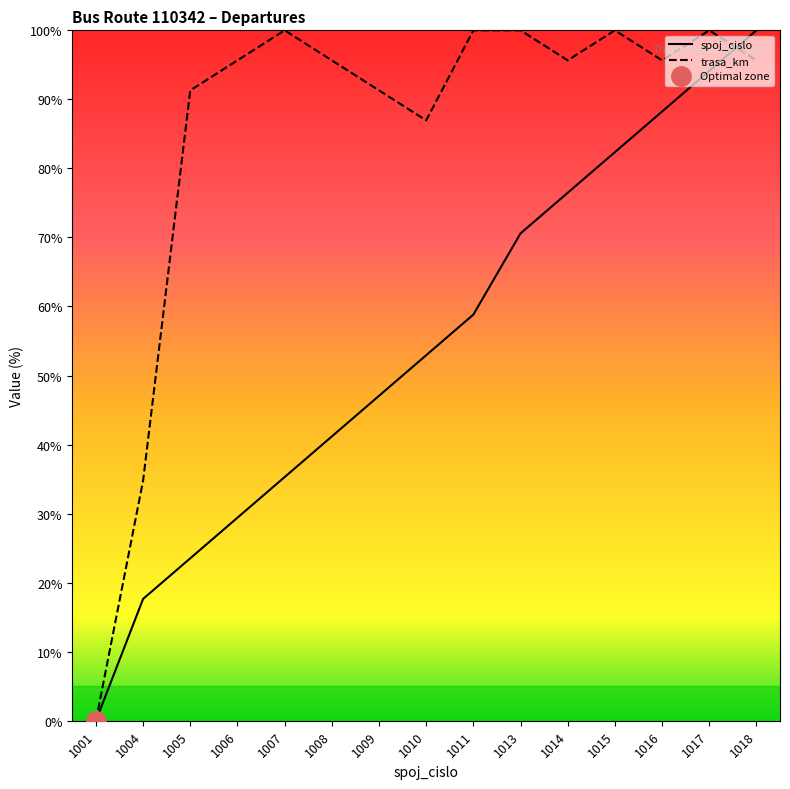

What value does the trasa_km series have at 1009?

91.3